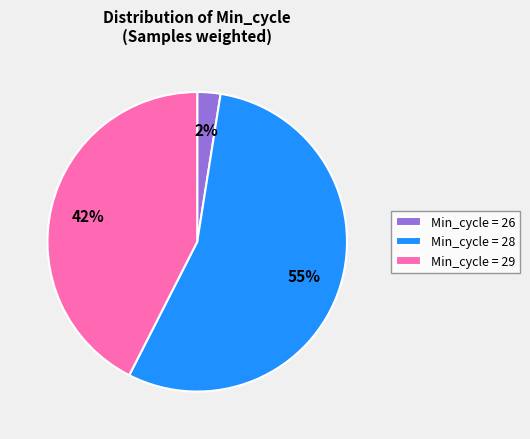

Is it true that Min_cycle = 26 is 2% of the pie?

True